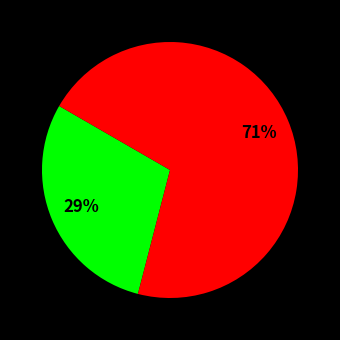

Does any single category account for the majority?

Yes